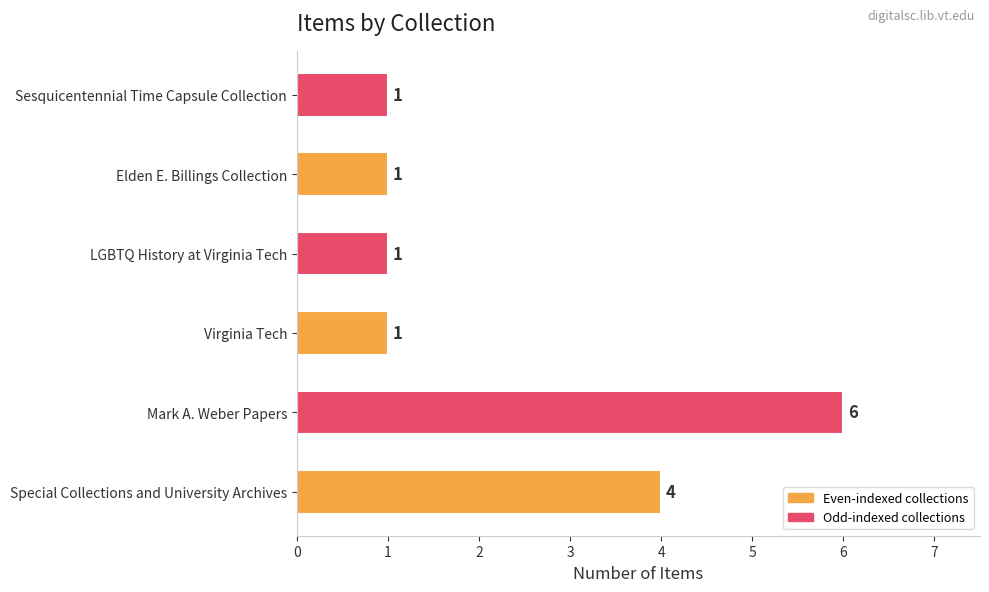

What is the greatest value displayed?

6